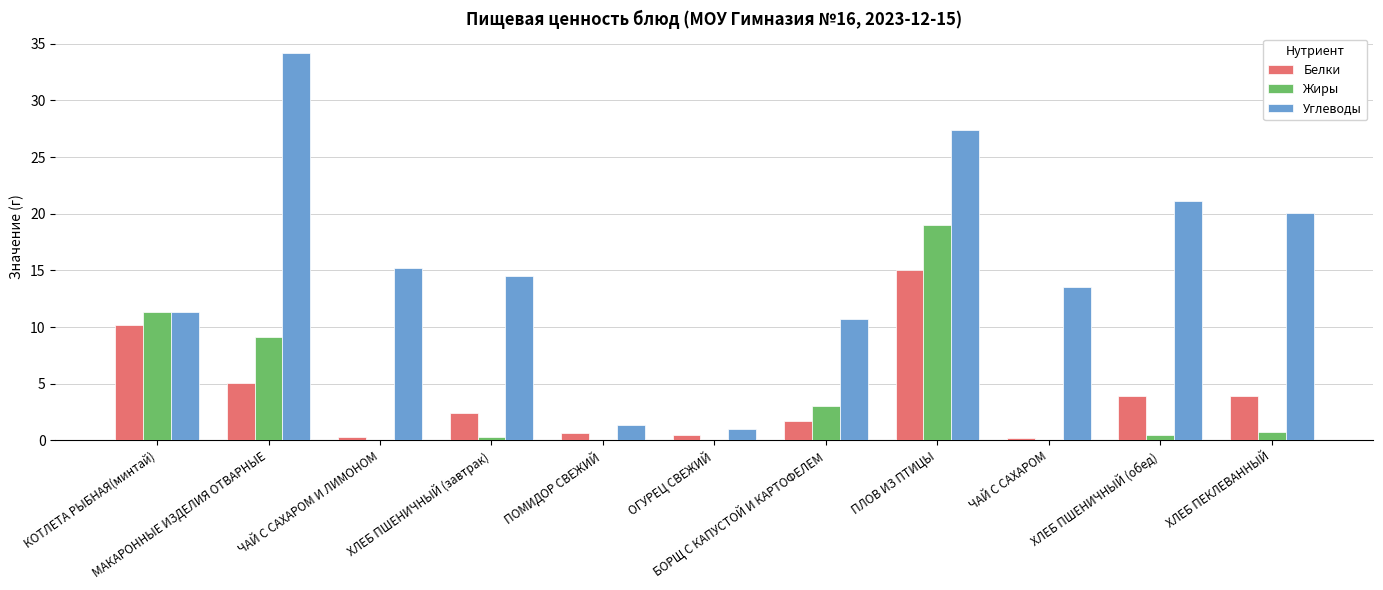

What is the highest value of the Углеводы series?

34.2